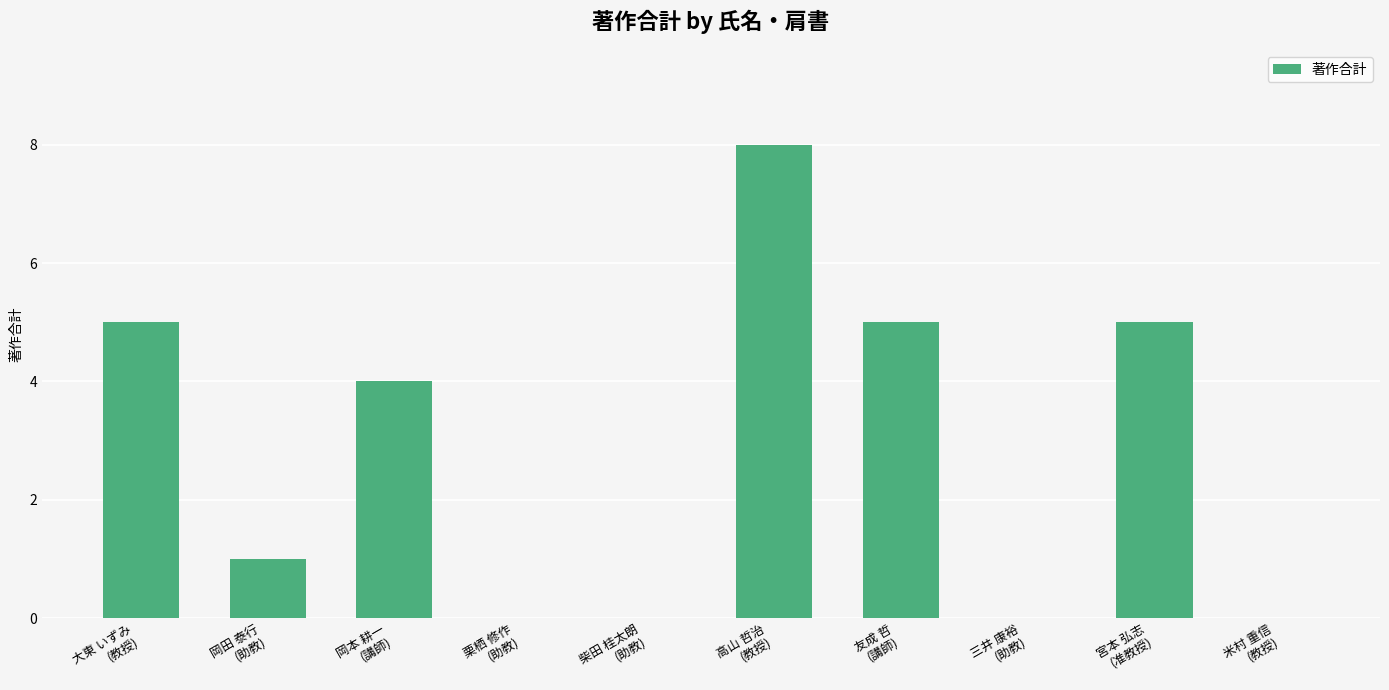

Reading right to left, list all the values displayed in this chart.

0	5	0	5	8	0	0	4	1	5